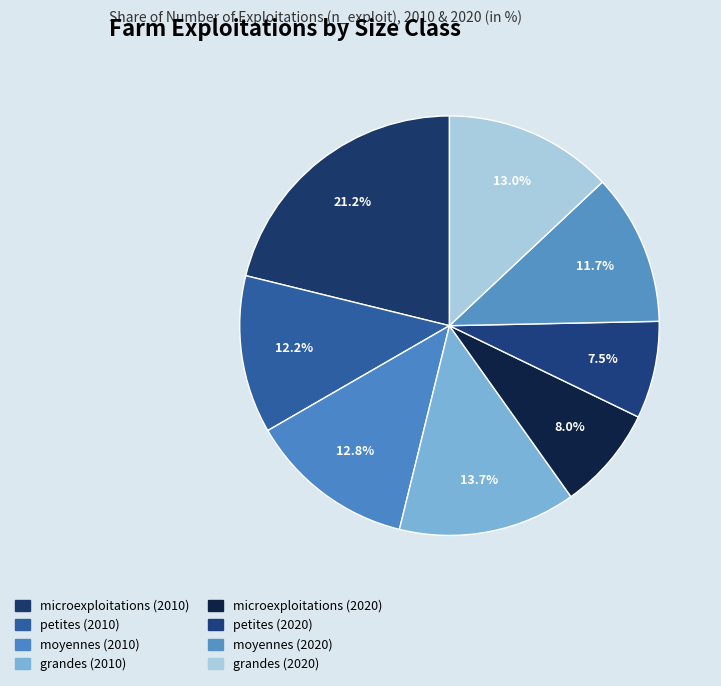

Is it true that microexploitations (2010) is 16% of the pie?

False